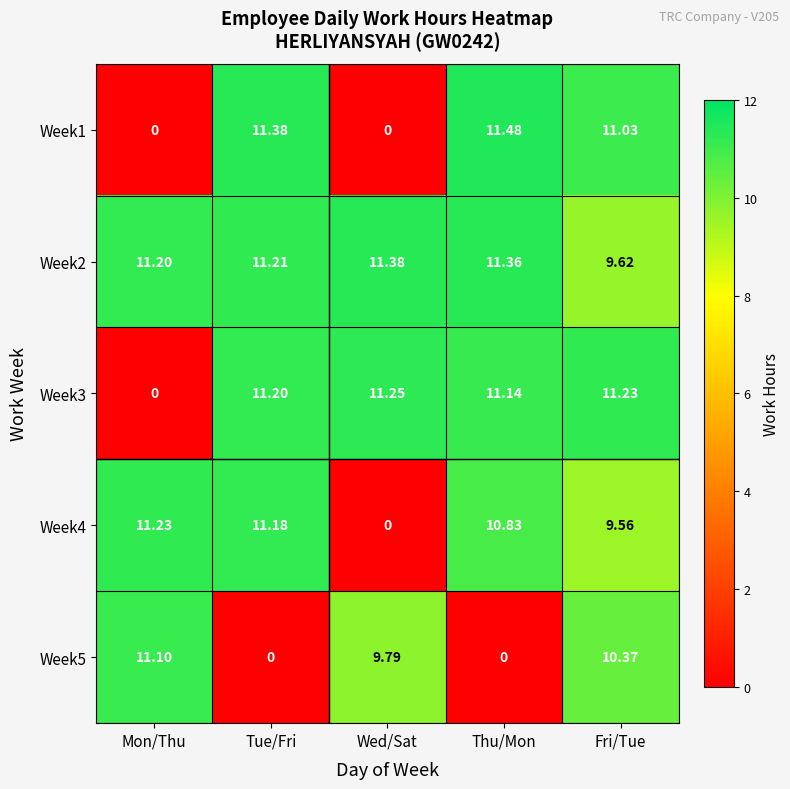

Where does the Week4 series first go above 10?

Mon/Thu